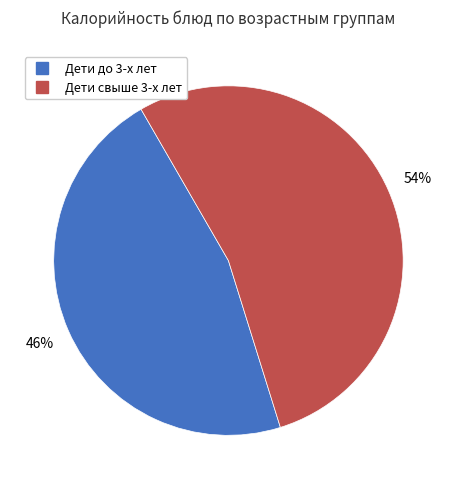

Is there any slice that represents more than half of the pie?

Yes